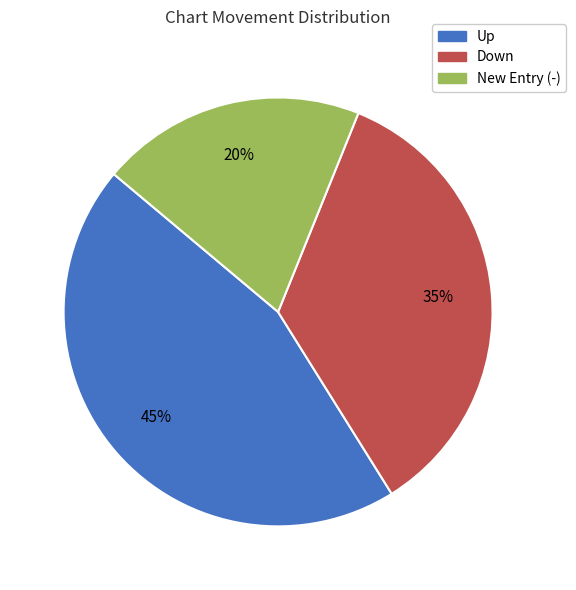

To the nearest percent, what is the average slice percentage?

33%